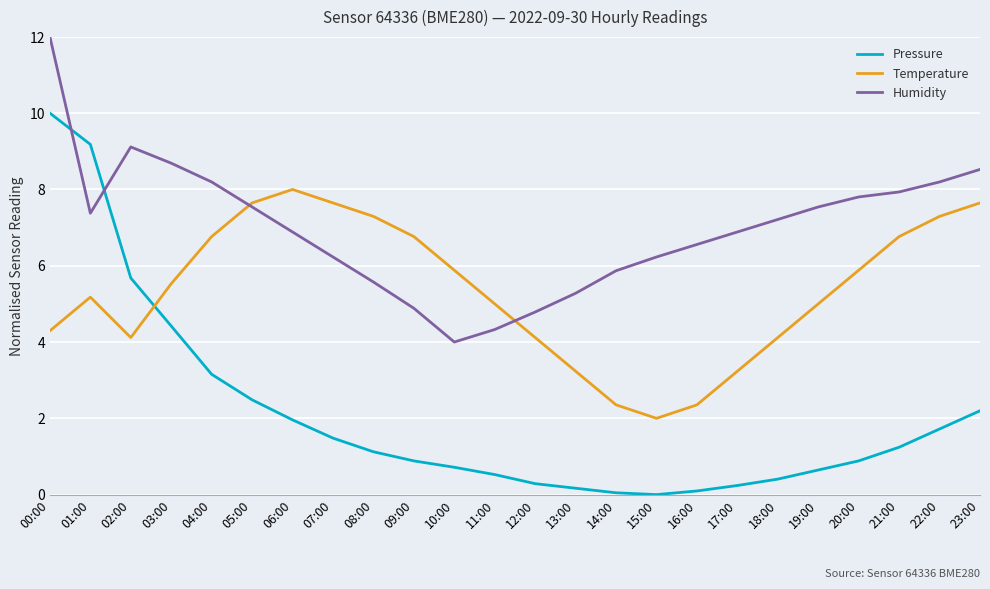

How many lines are shown in the chart?

3